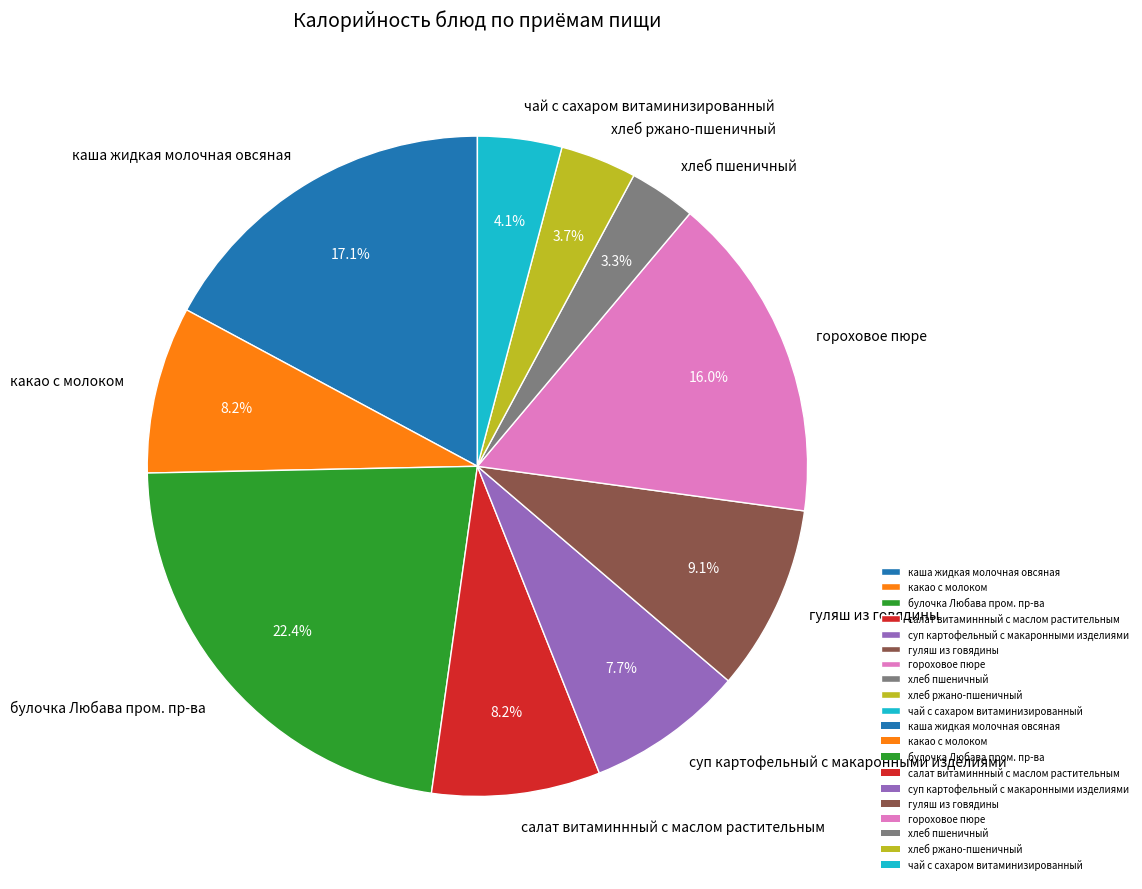

What percentage is the каша жидкая молочная овсяная slice, to the nearest percent?

17%